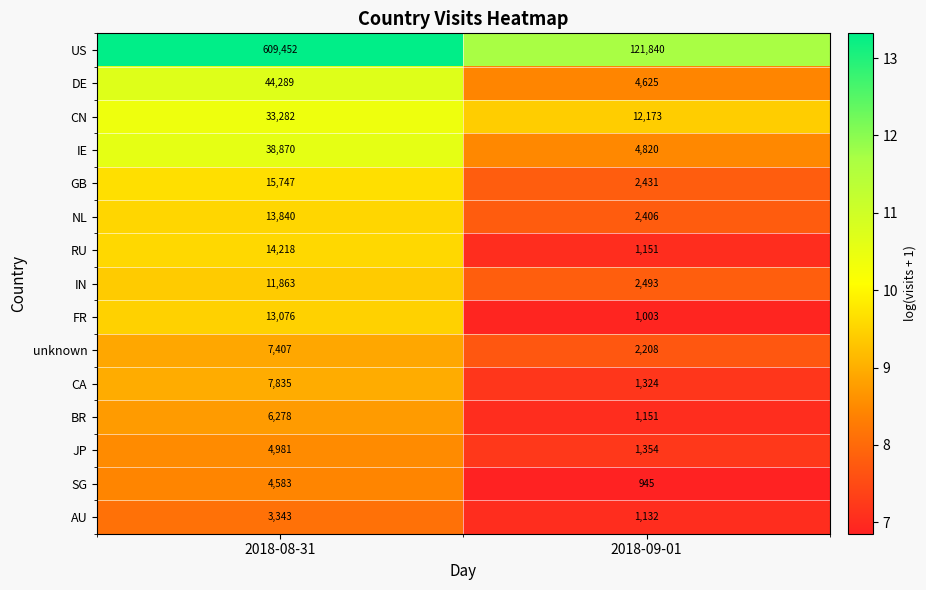

Which series has the largest total across all categories?

US